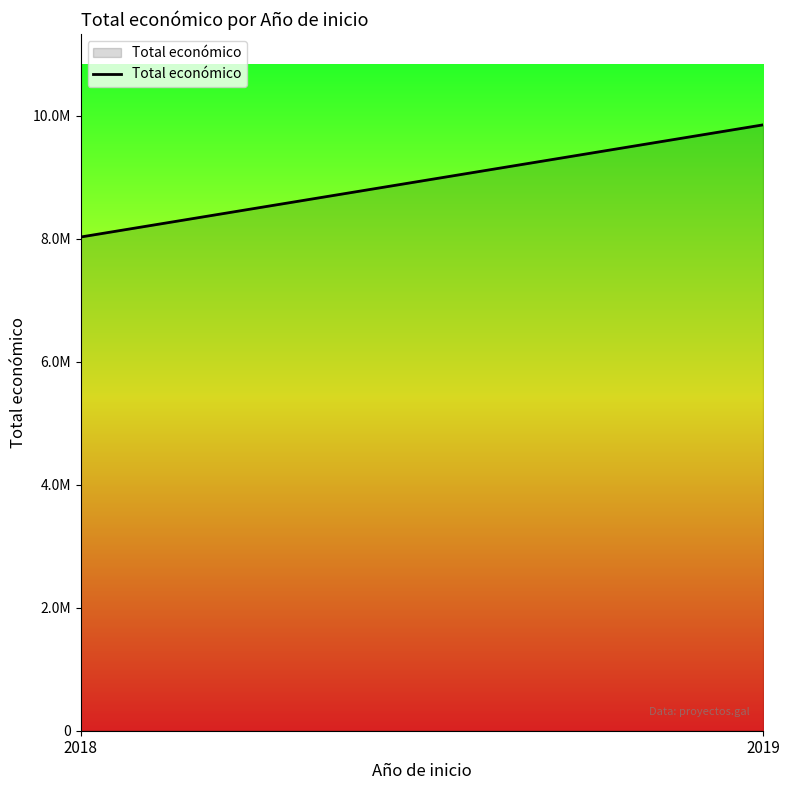

The chart shows a value of 5548377 at 2018. True or false?

False